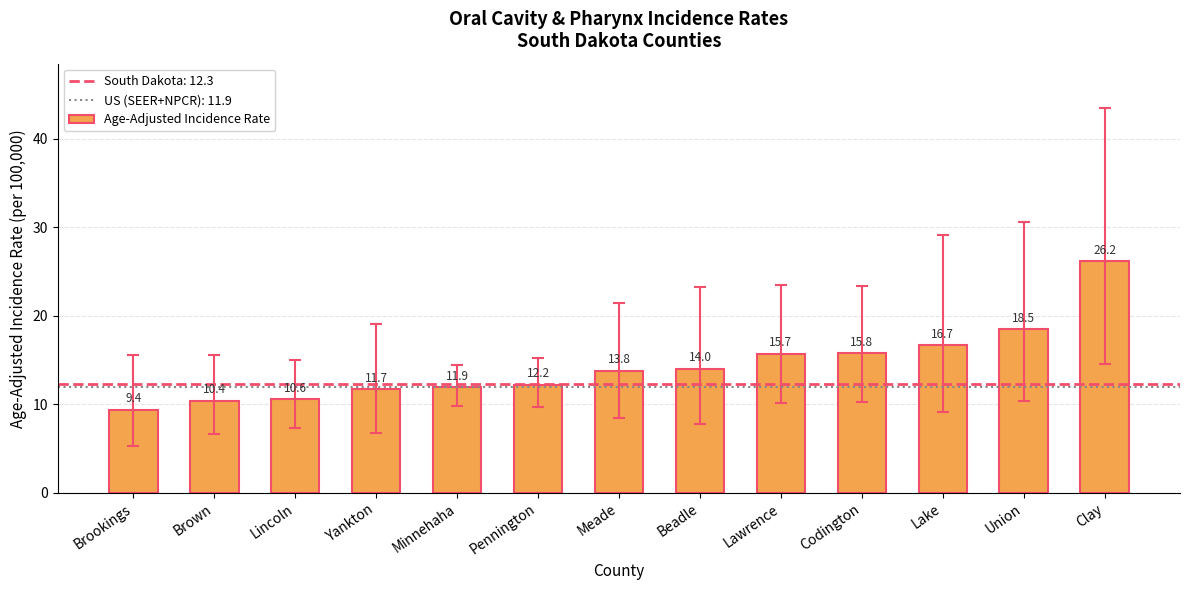

Is it true that the value at Lawrence is 5.6?

False